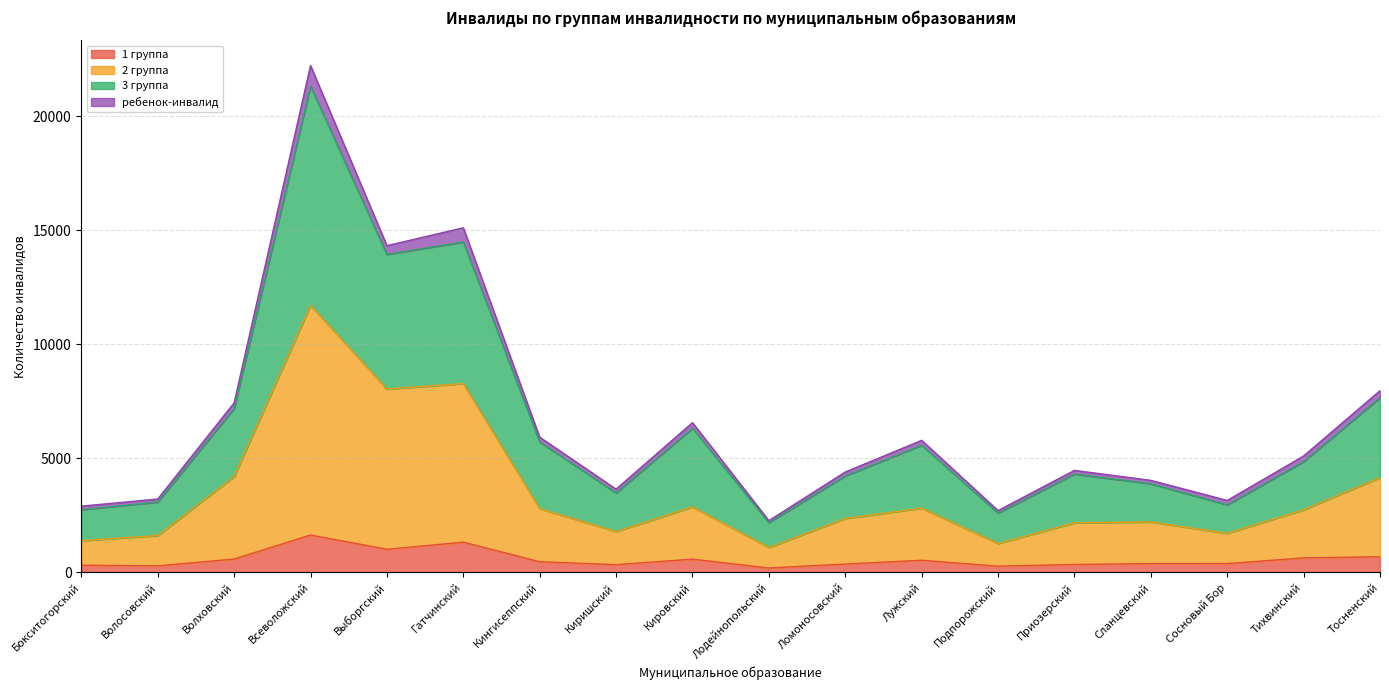

What is the label of the 7th point from the right?

Лужский